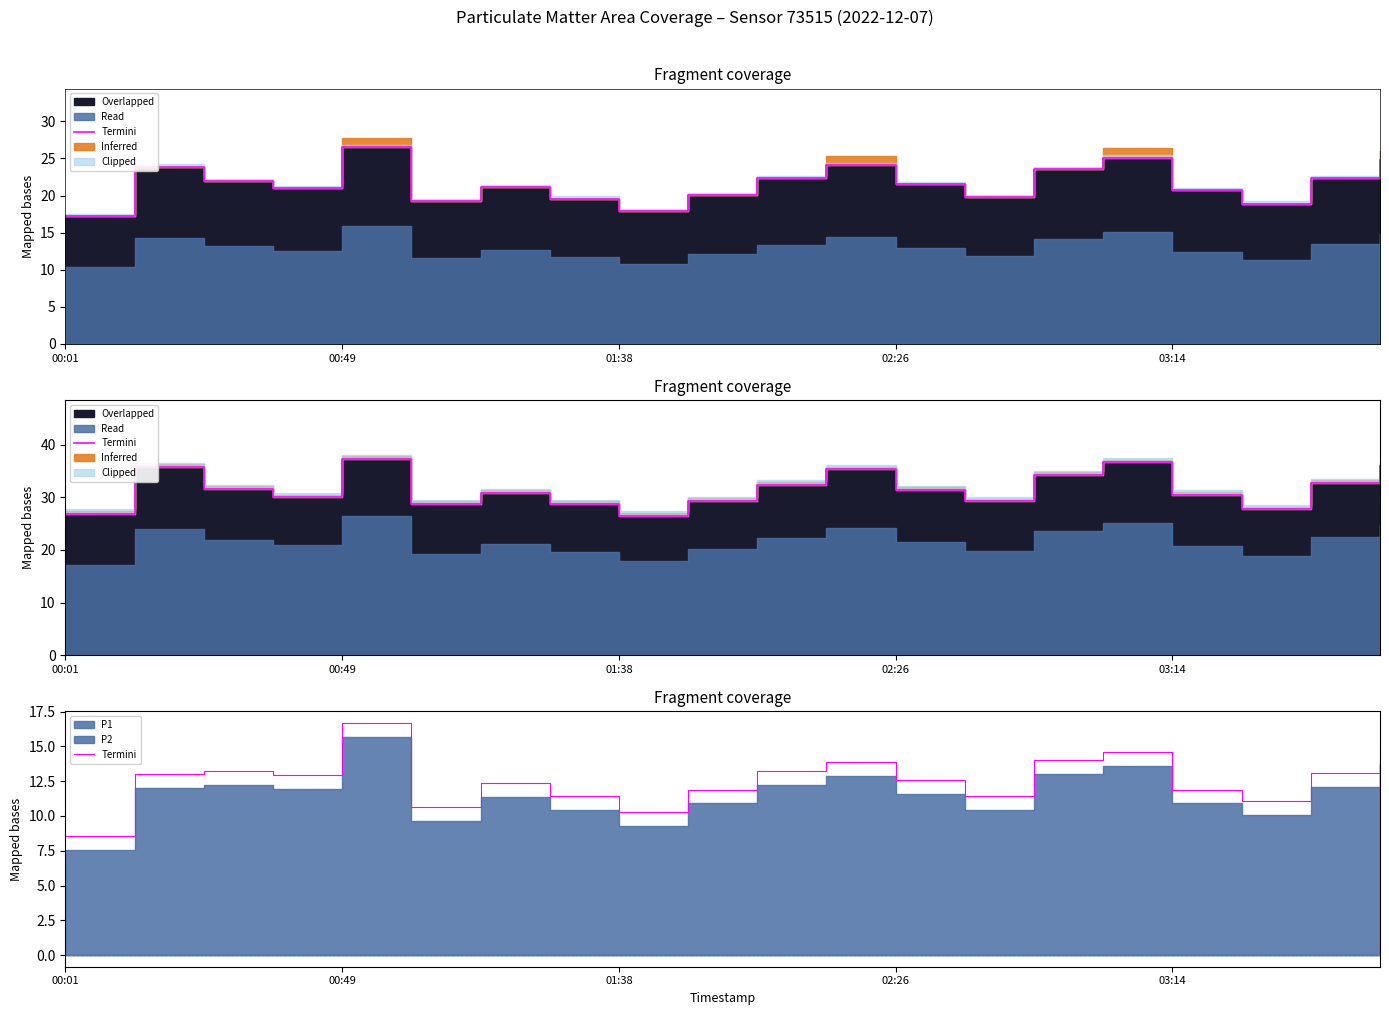

Does the chart have visible grid lines?

No